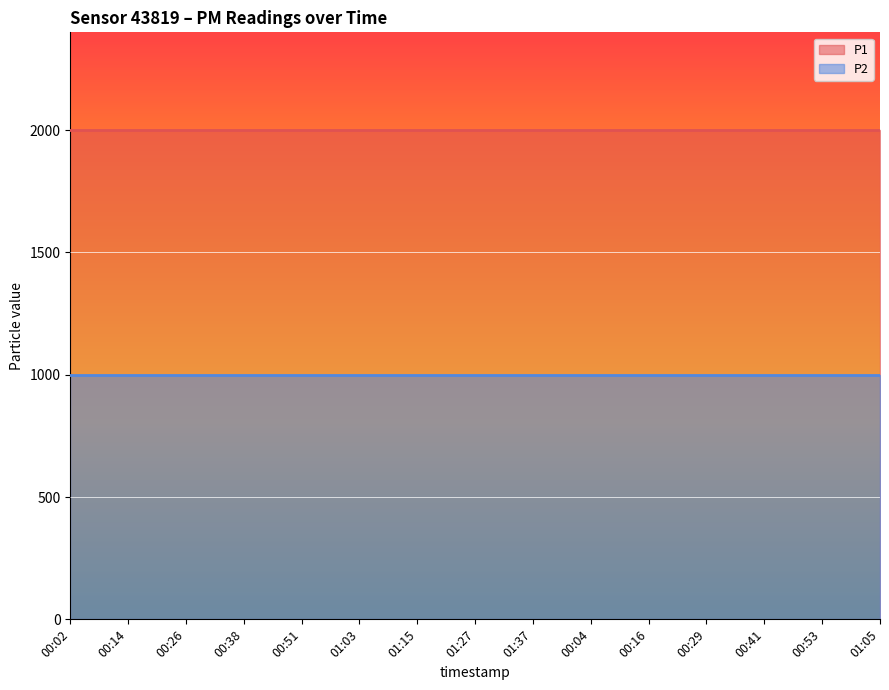

What is the spread (max minus min) of values at 00:51?

1000.0